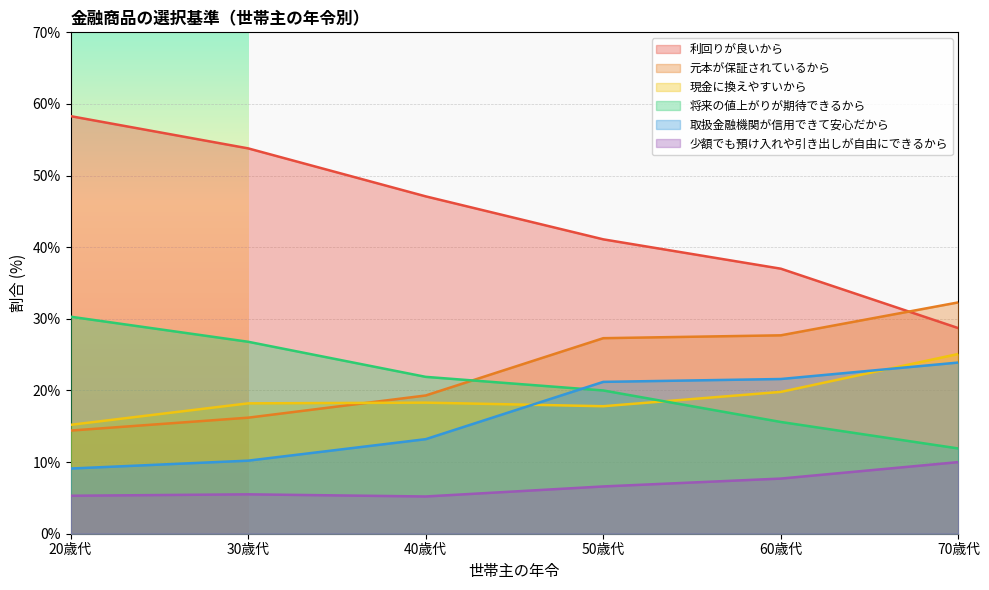

Is the value of 利回りが良いから at 70歳代 greater than the value of 現金に換えやすいから at 50歳代?

Yes